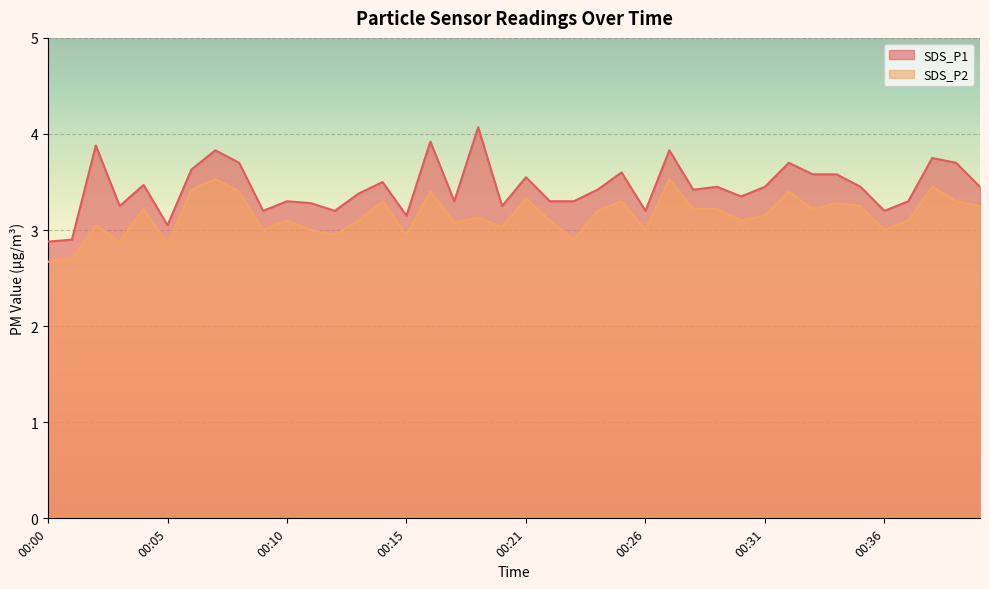

True or false: SDS_P2 has a value of 2.9 at 00:23.

True